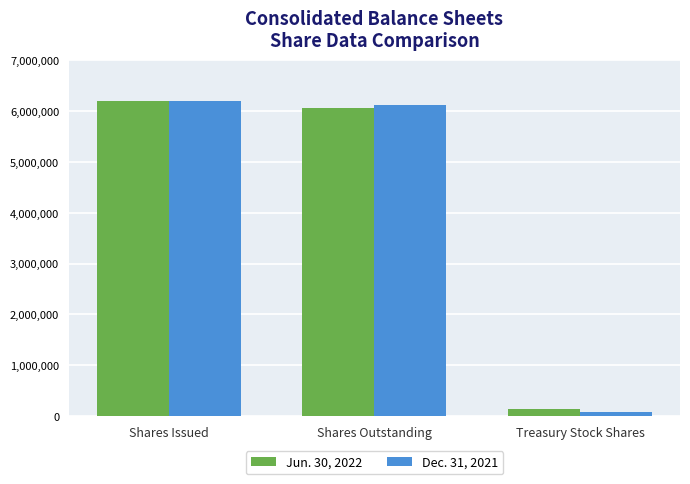

Reading left to right, list all the values displayed in this chart.

Jun. 30, 2022: 6201770	6064891	136879
Dec. 31, 2021: 6201770	6123337	78433